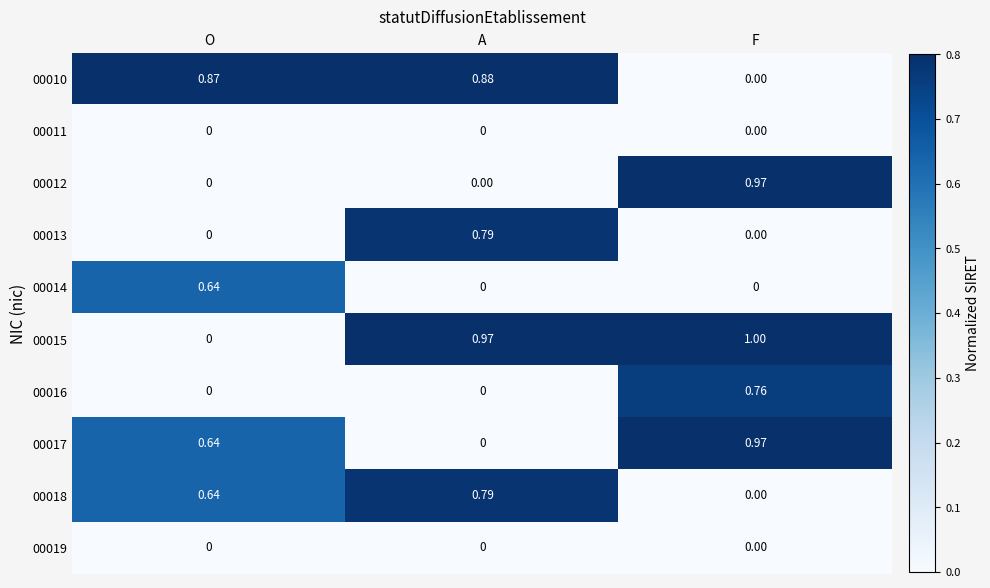

List the labels in order of 00010 value, smallest first.

F, O, A